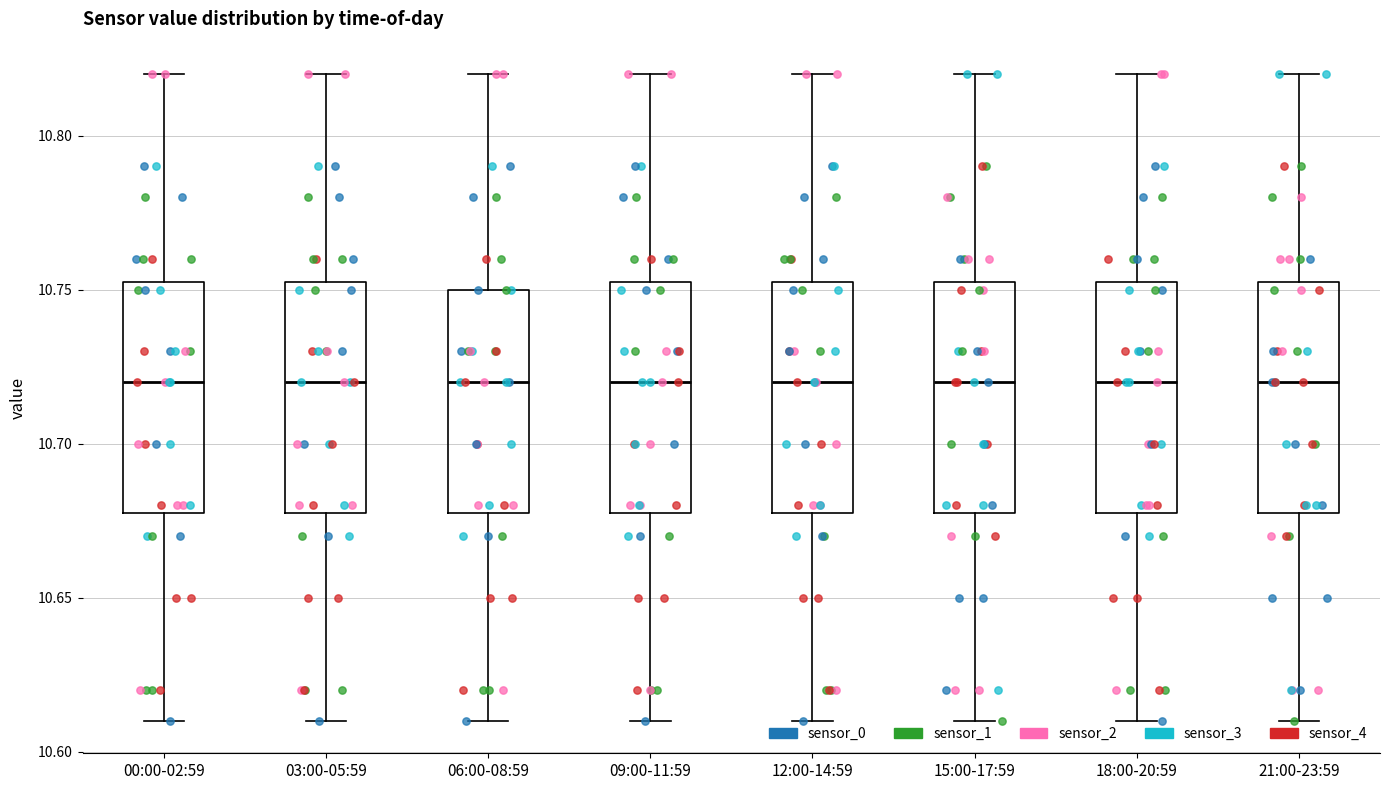

Where does the lower whisker of the box for 18:00-20:59 end on the y-axis? The values are not printed on the chart, so give them approximately, as read against the axis.

10.610